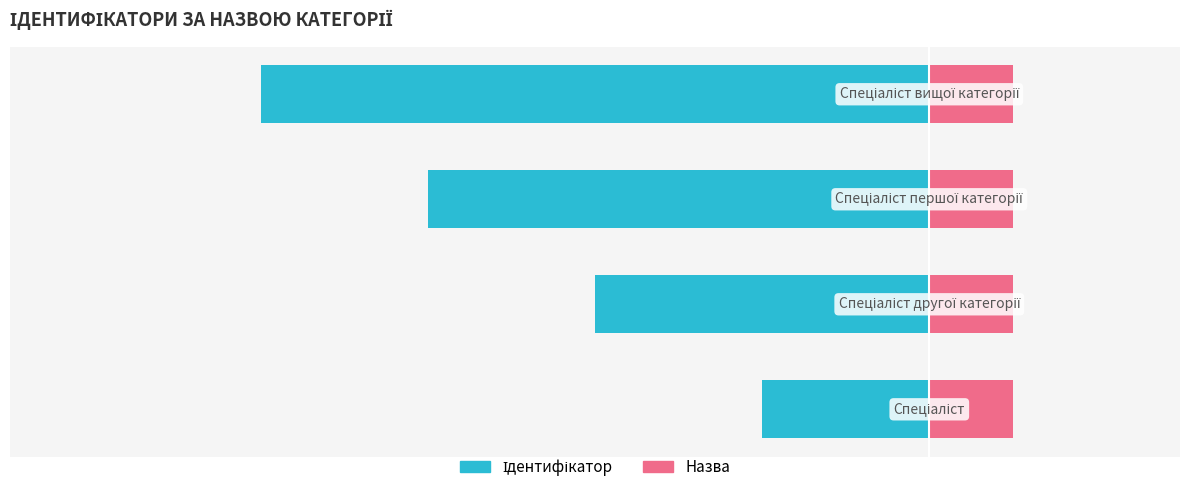

Which series has the largest total across all categories?

Назва